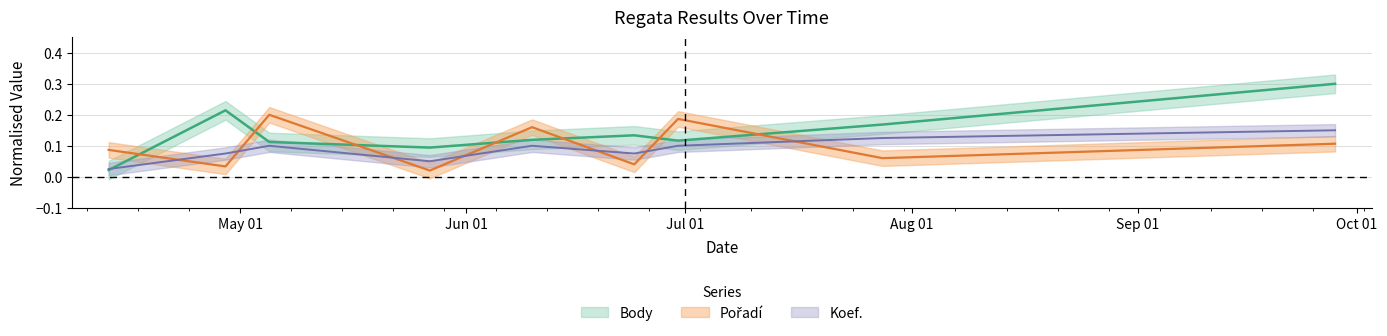

What are all the series names shown in the legend?

Body, Pořadí, Koef.